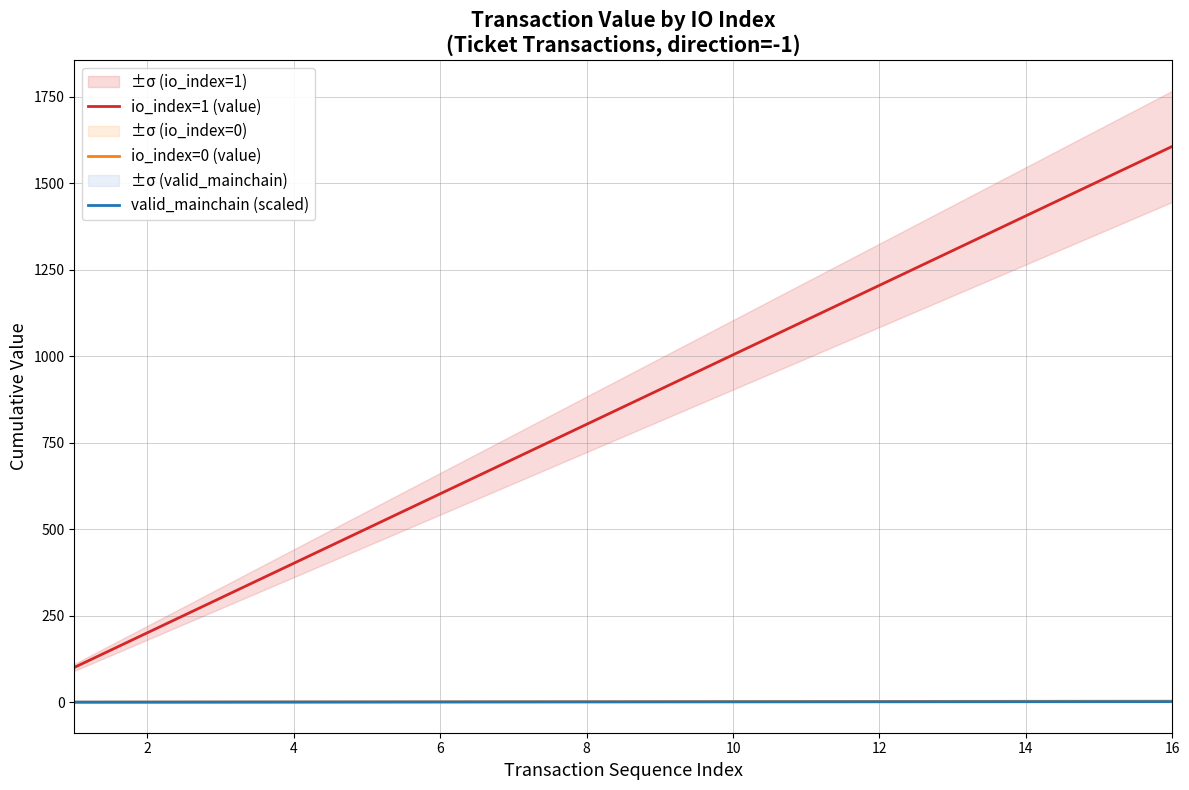

The value of io_index=1 (value) at 4 is 682.0. True or false?

False